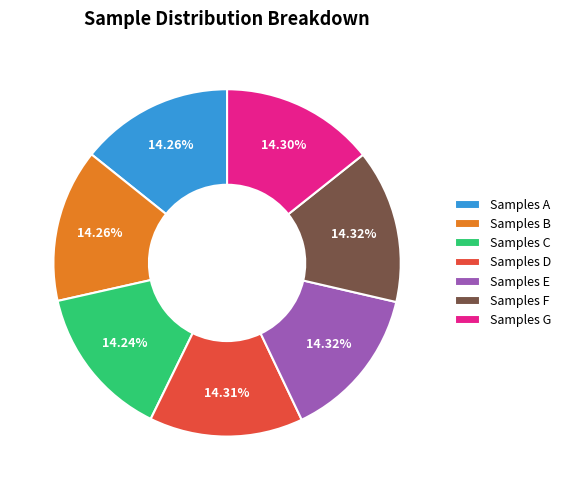

Does any single category account for the majority?

No